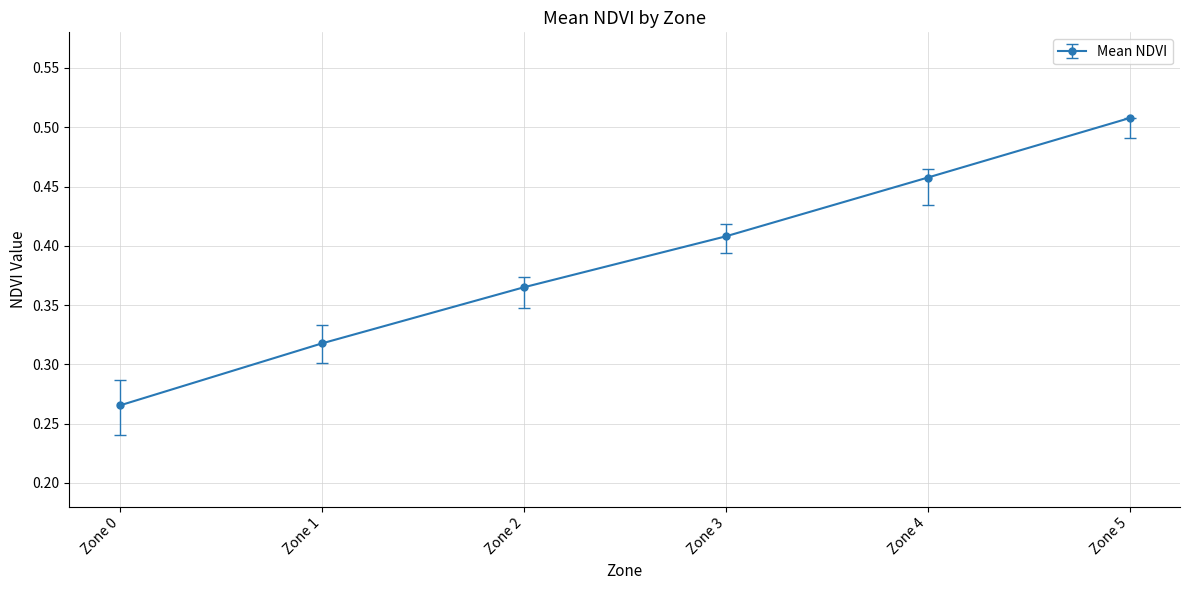

Which label corresponds to the smallest value in the chart?

Zone 0